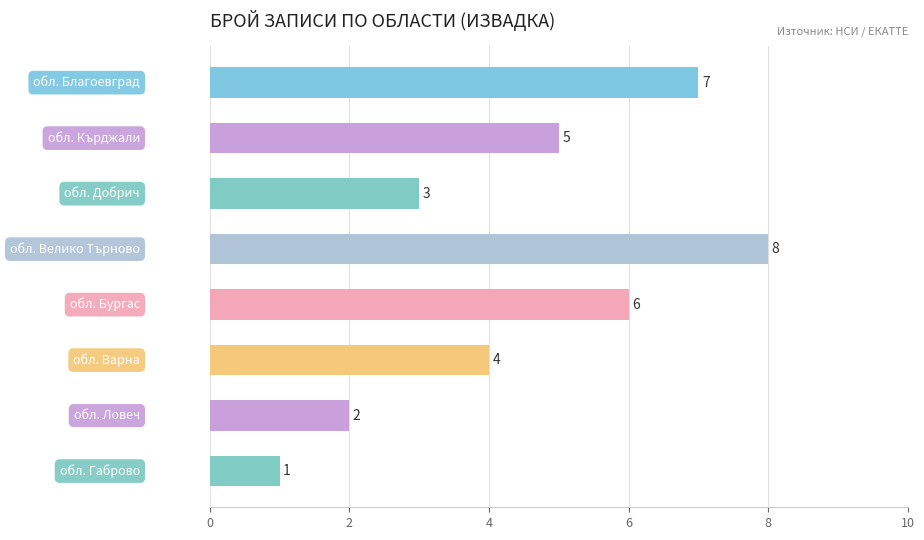

What is the maximum value shown in the chart?

8